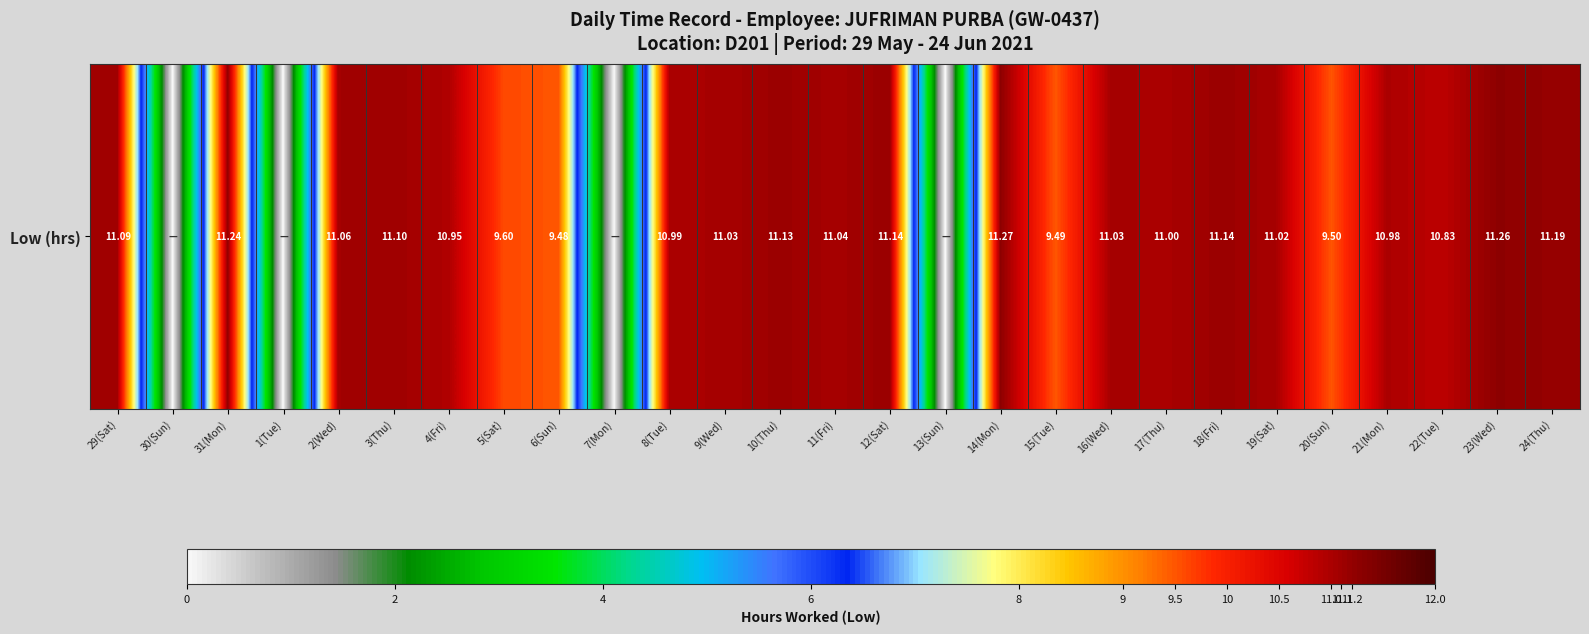

How many categories are shown in the chart?

27